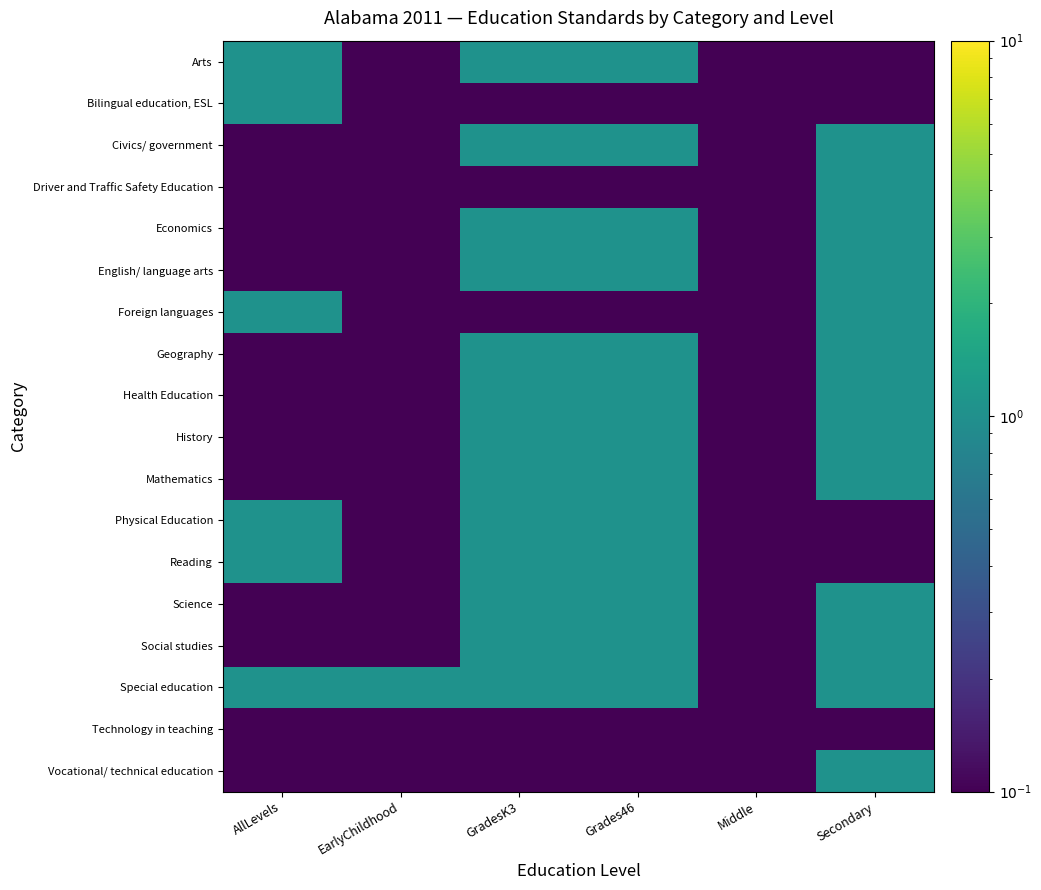

What is the greatest value displayed?

1.1